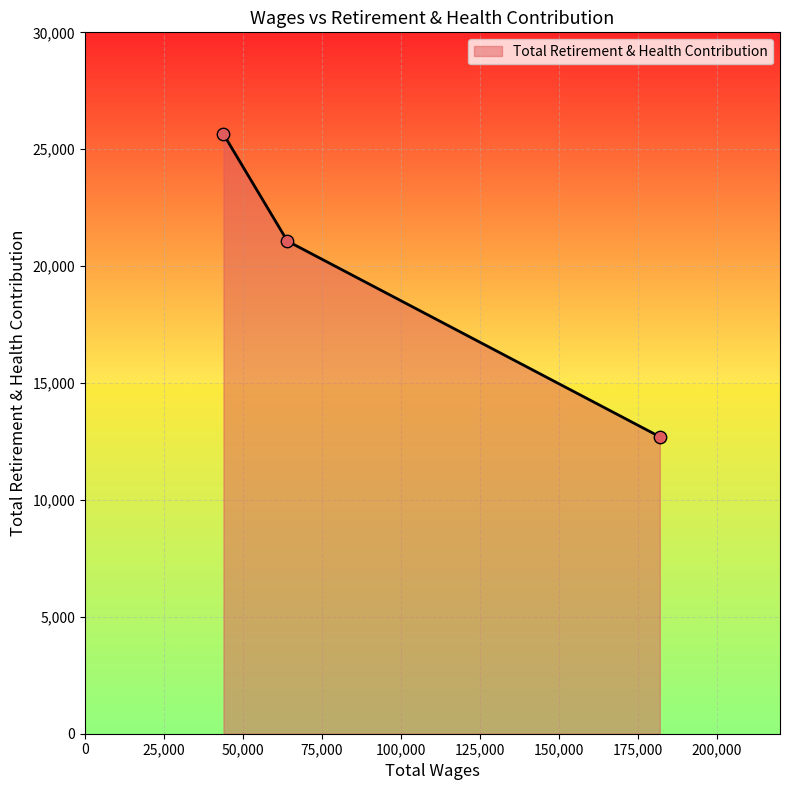

What is the difference between the maximum and minimum values?

12942